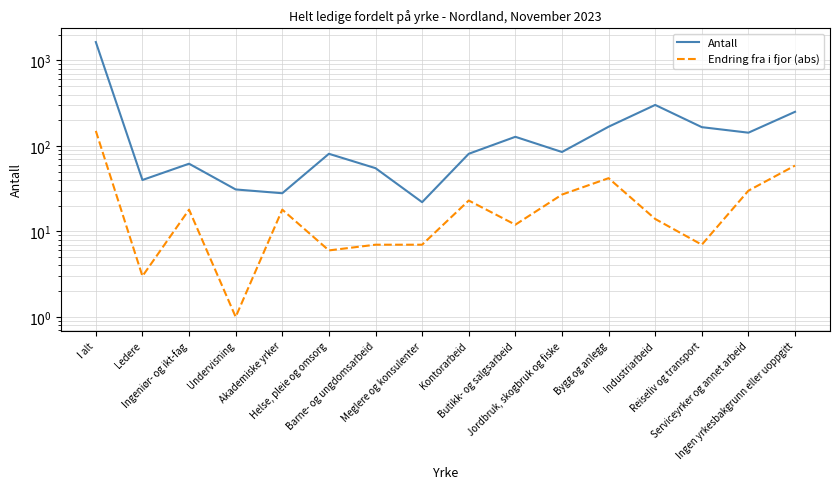

Is it true that Antall equals 21 at Barne- og ungdomsarbeid?

False